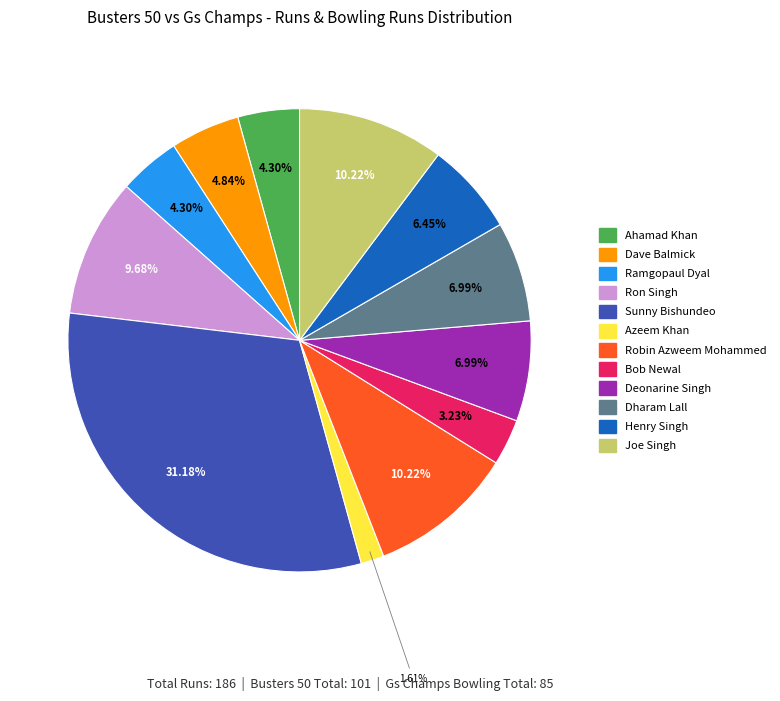

To the nearest percent, what is the average slice percentage?

8%